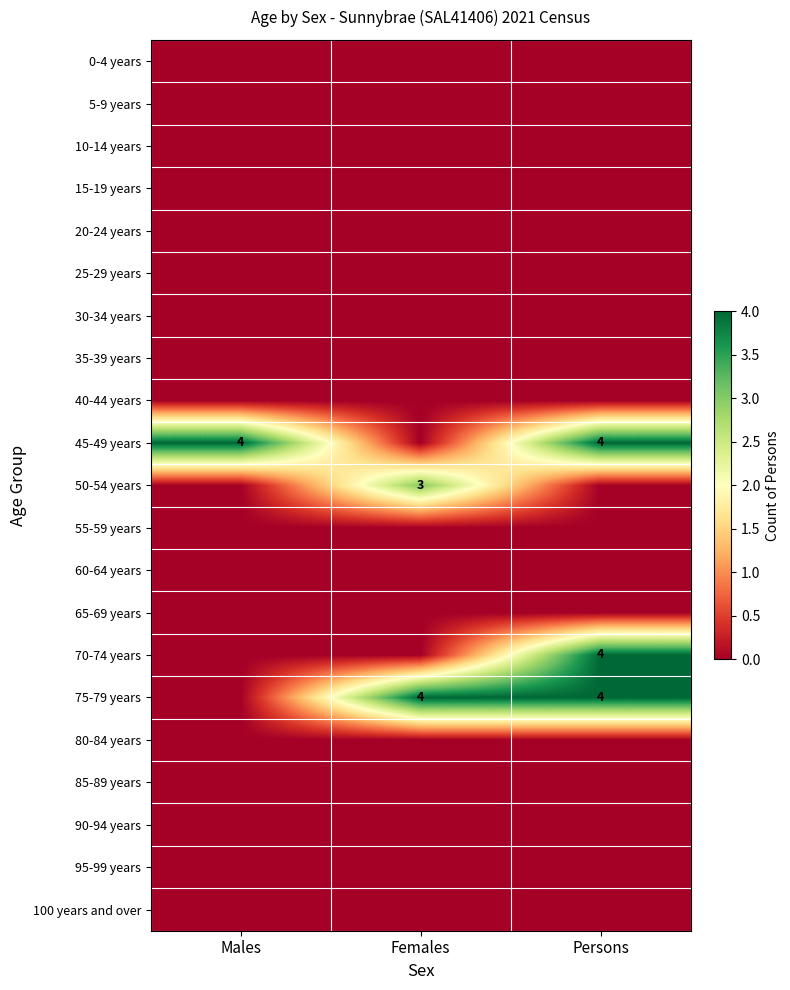

The 50-54 years series shows 3 at Females. True or false?

True